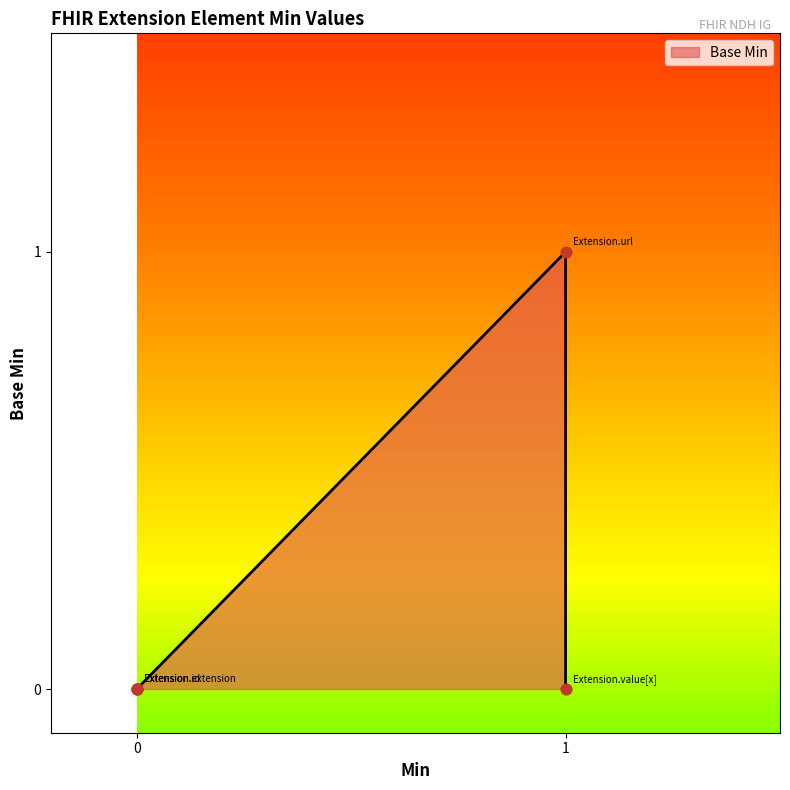

Which has a higher value, Extension or Extension.value[x]?

Extension